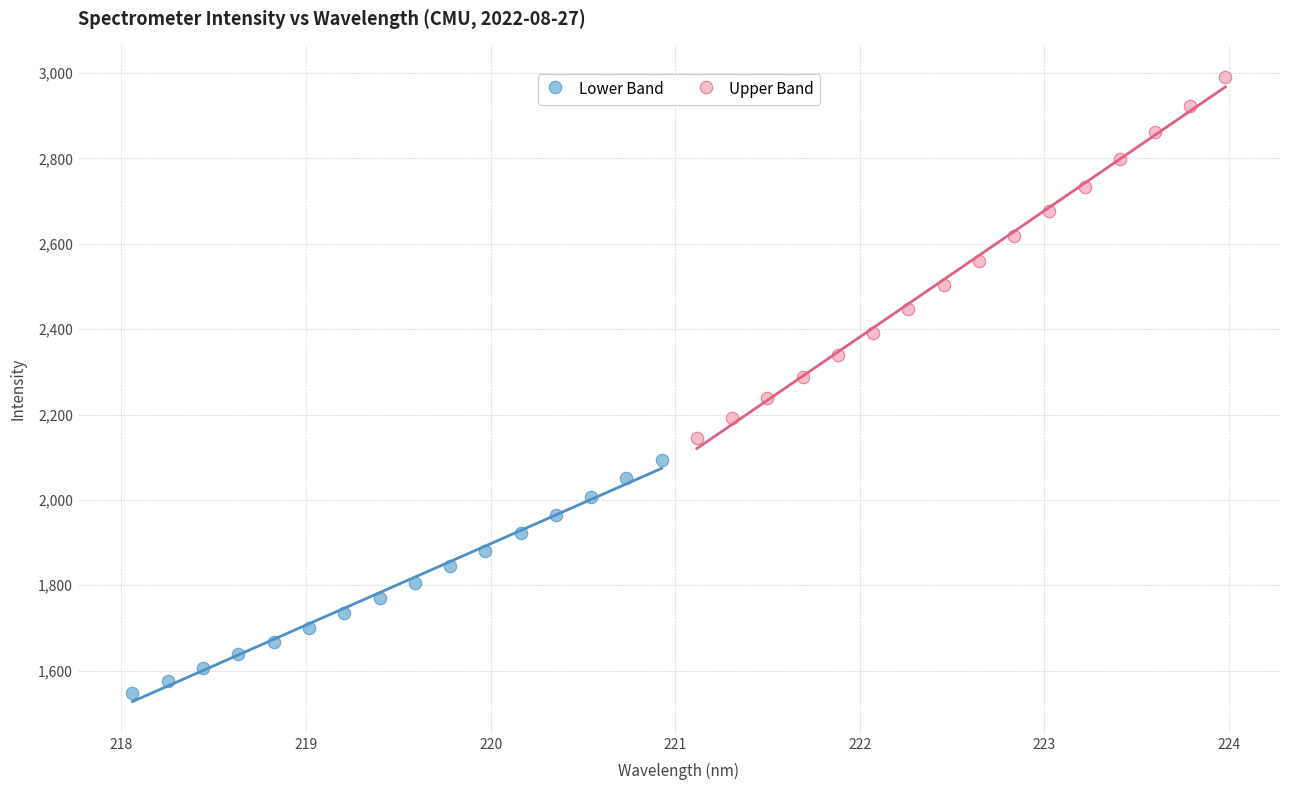

Which series reaches the minimum Y coordinate?

Lower Band